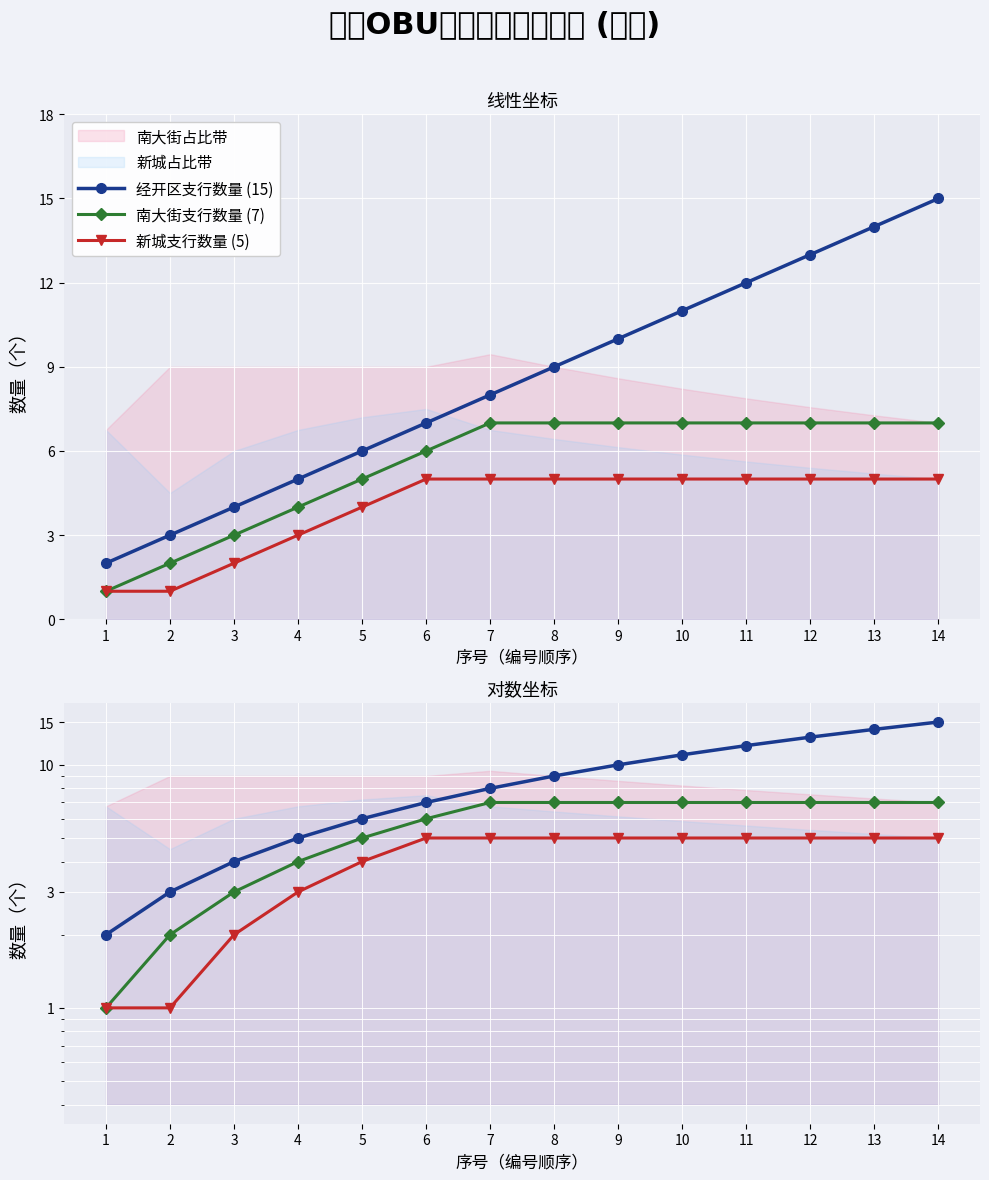

Count the number of categories in the chart.

14